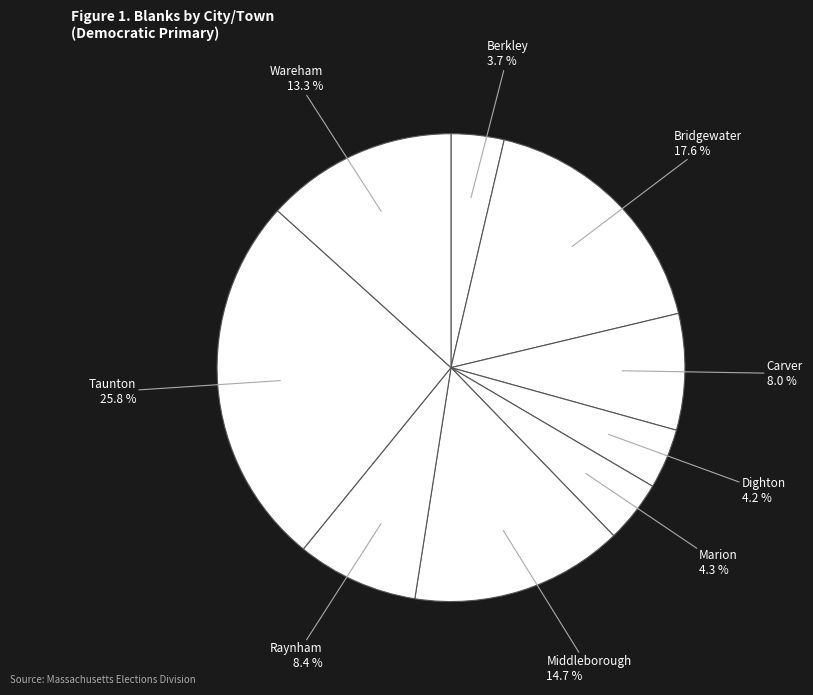

Does Dighton represent more than half of the total?

No